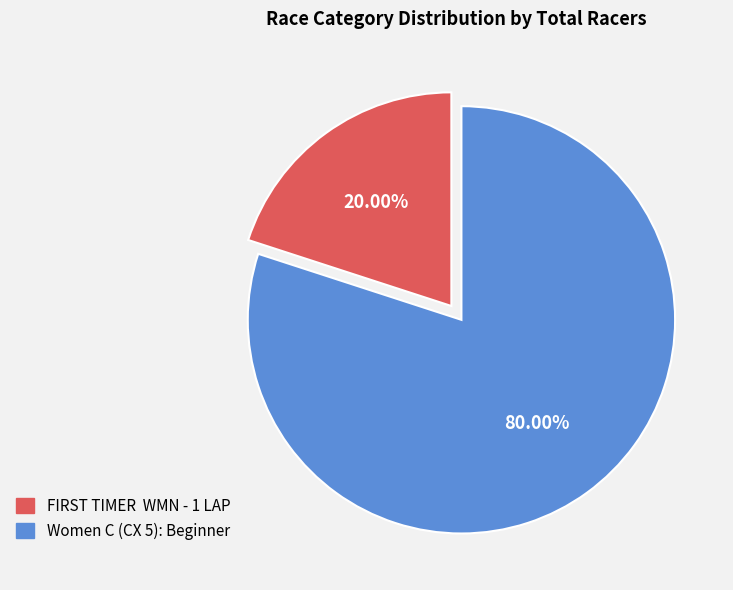

Which slice represents more than half of the pie?

Women C (CX 5): Beginner